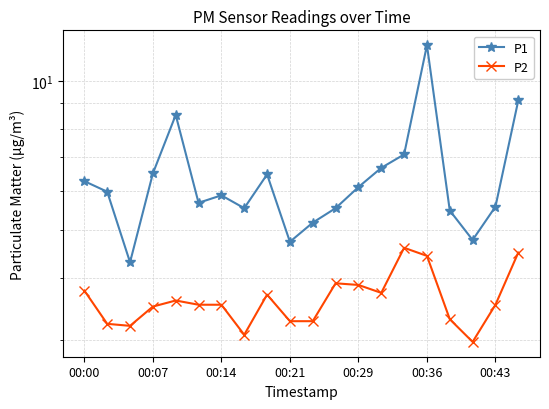

True or false: P2 has more than 2 interior local peaks.

True